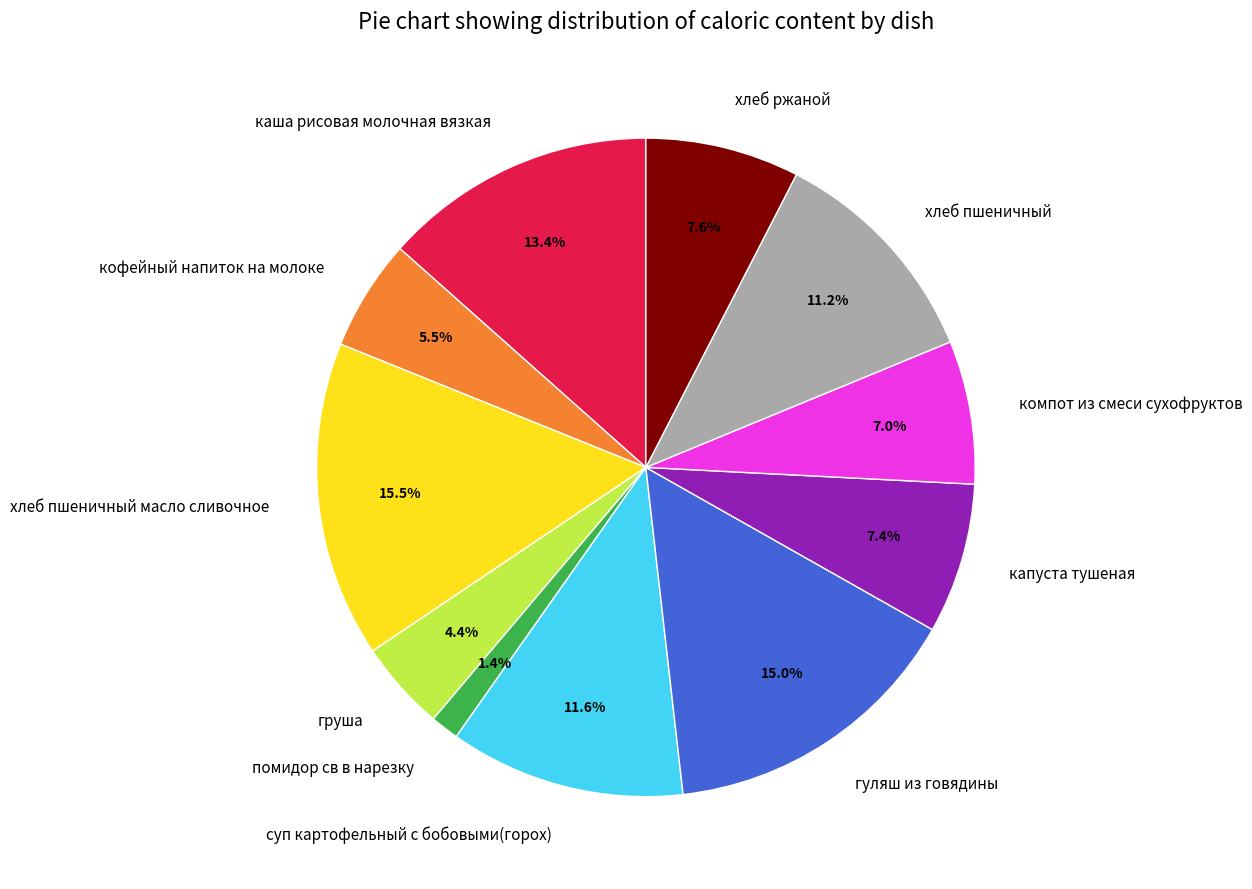

True or false: груша accounts for 4% of the total.

True